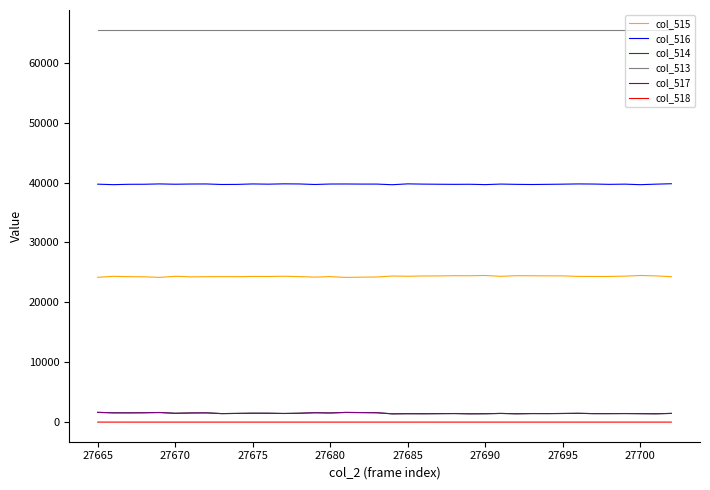

Count the number of categories in the chart.

38